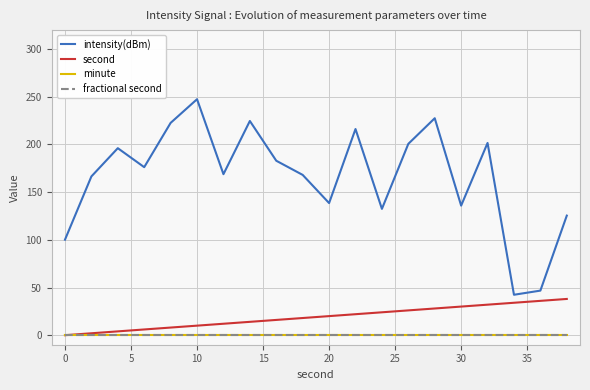

What is the maximum value shown in the chart?

247.4